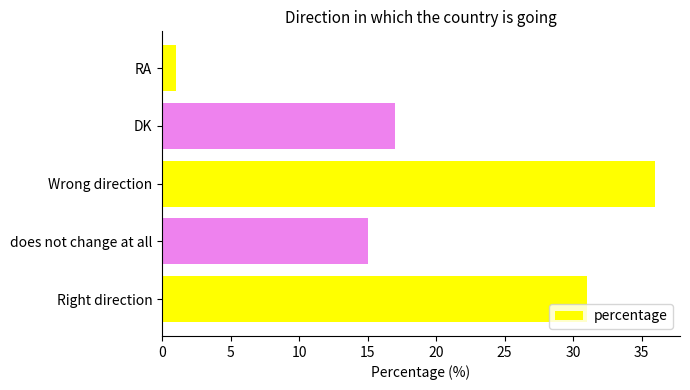

Rank the categories by value from lowest to highest.

RA, does not change at all, DK, Right direction, Wrong direction